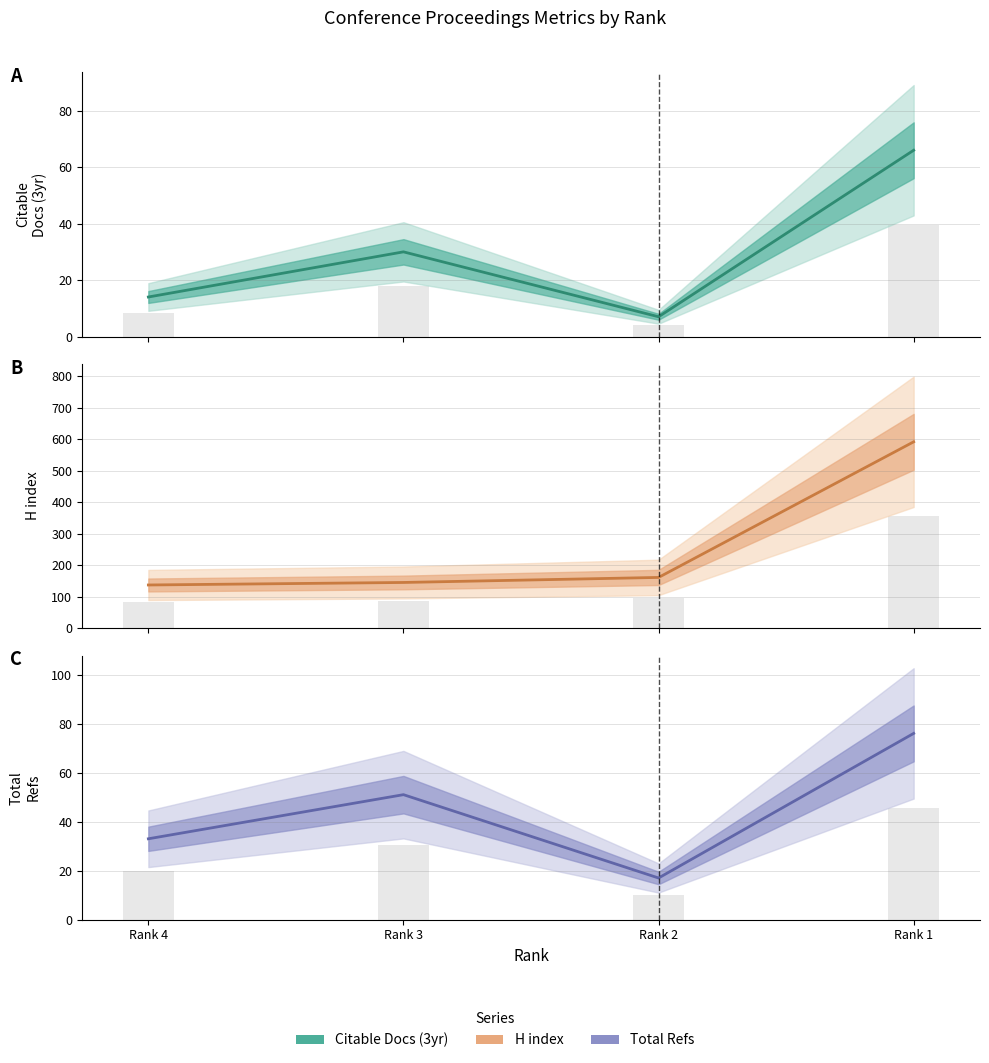

Reading left to right, what are all the values shown in this chart?

Citable Docs. (3years): Rank 4=14	Rank 3=30	Rank 2=7	Rank 1=66
H index: Rank 4=137	Rank 3=145	Rank 2=161	Rank 1=592
Total Refs.: Rank 4=33	Rank 3=51	Rank 2=17	Rank 1=76